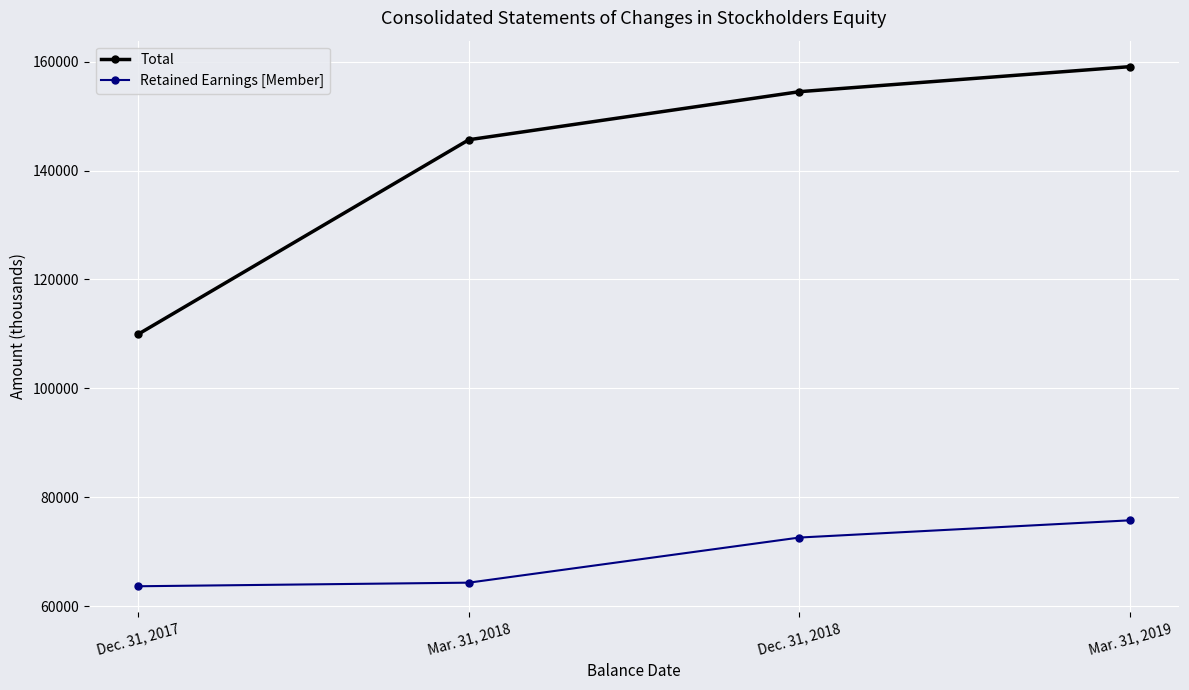

The Retained Earnings [Member] series shows 63648 at Dec. 31, 2017. True or false?

True